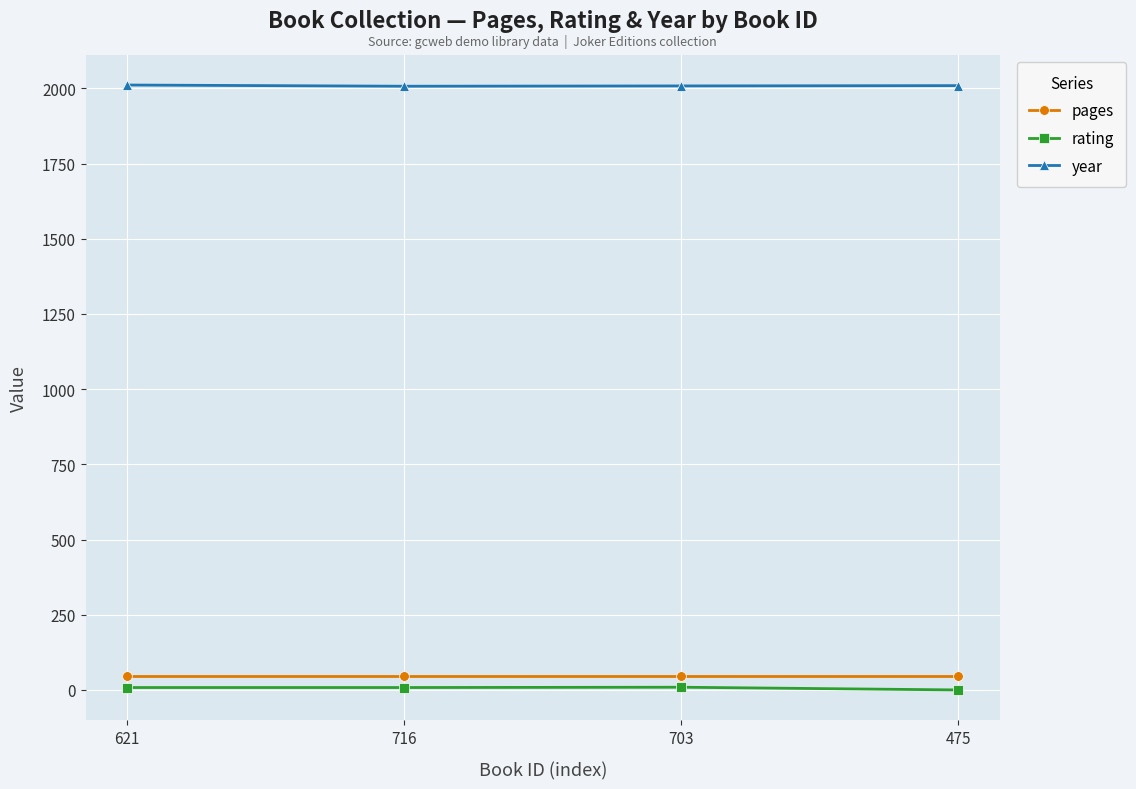

Is the value of pages at 703 greater than the value of year at 716?

No